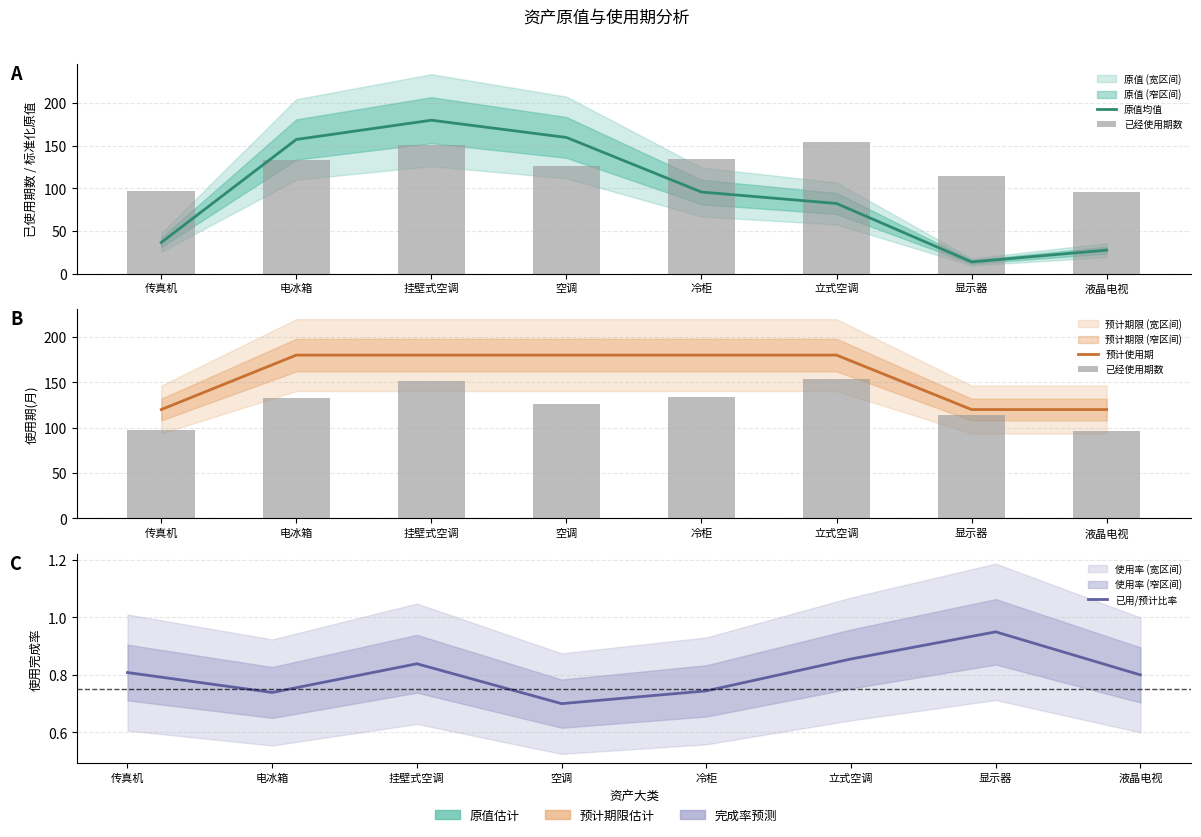

Reading right to left, transcribe all the data shown in this chart.

原值均值: 液晶电视=27.5	显示器=13.6	立式空调=82.2	冷柜=95.7	空调=159.8	挂壁式空调=180.0	电冰箱=157.4	传真机=36.5
已经使用期数: 液晶电视=96.0	显示器=114.0	立式空调=154.0	冷柜=134.0	空调=126.0	挂壁式空调=151.0	电冰箱=133.0	传真机=97.0
预计使用期: 液晶电视=120.0	显示器=120.0	立式空调=180.0	冷柜=180.0	空调=180.0	挂壁式空调=180.0	电冰箱=180.0	传真机=120.0
已用/预计比率: 液晶电视=0.8	显示器=0.9	立式空调=0.9	冷柜=0.7	空调=0.7	挂壁式空调=0.8	电冰箱=0.7	传真机=0.8